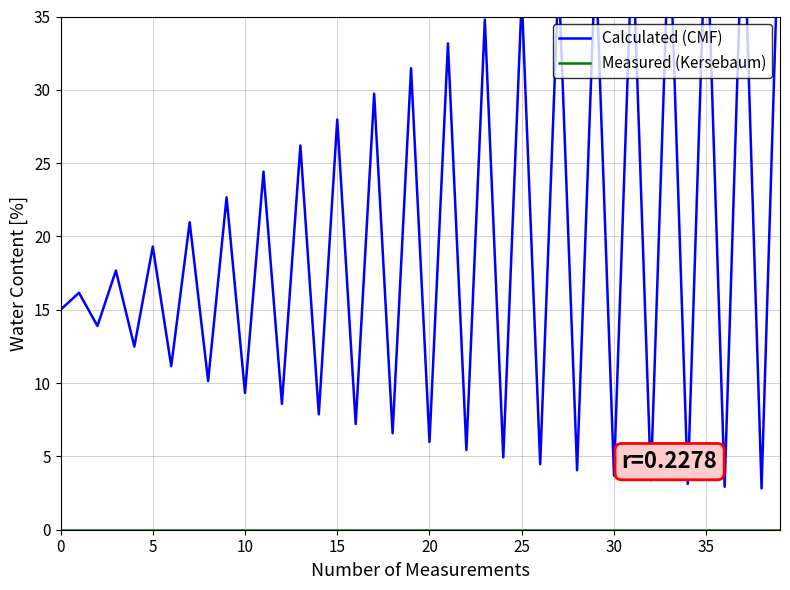

Rank the series by their average value, from highest to lowest.

Calculated (CMF), Measured (Kersebaum)